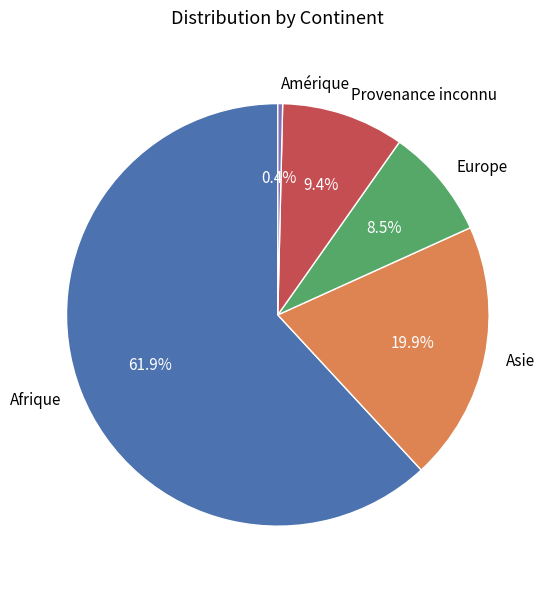

Does any single category account for the majority?

Yes